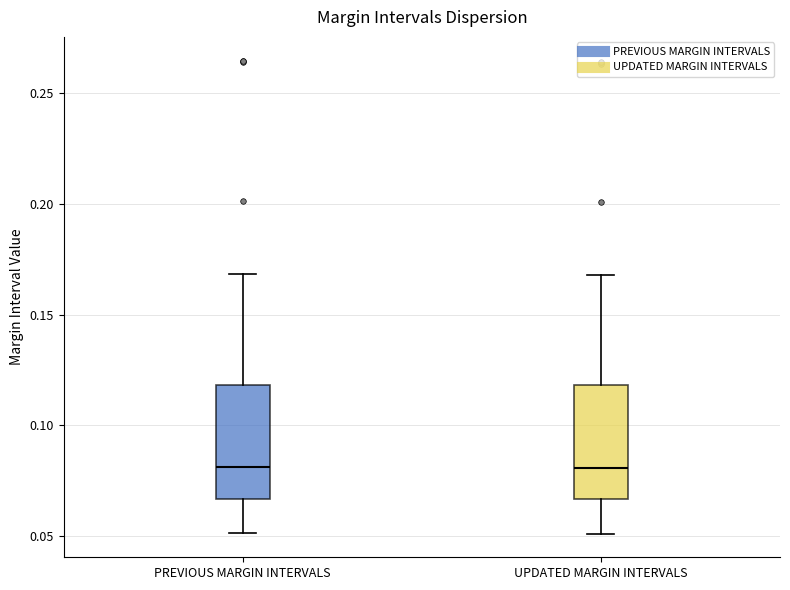

Where does the upper whisker of the box for PREVIOUS MARGIN INTERVALS end on the y-axis? The values are not printed on the chart, so give them approximately, as read against the axis.

0.170